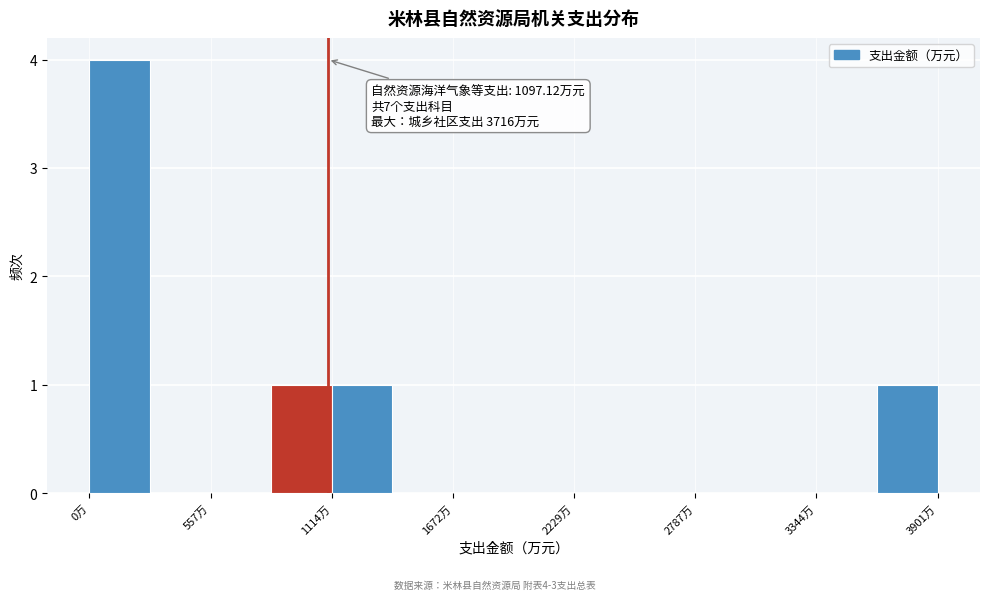

Around what value on the x-axis is the tallest bar? Give the approximate position of its centre, as read against the axis.

100